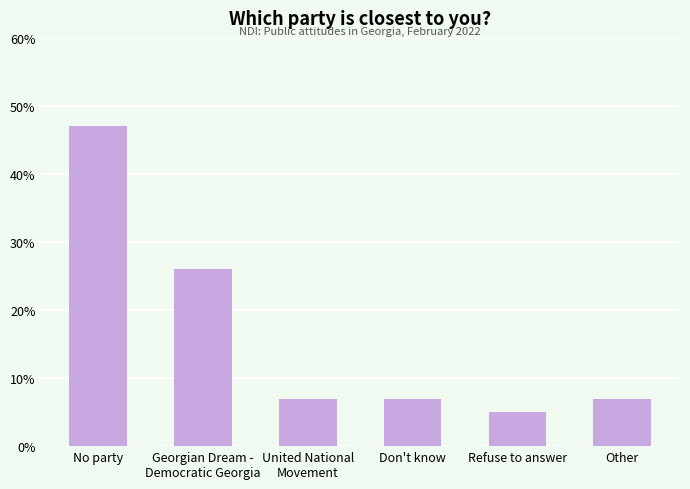

How many bars are there in total?

6